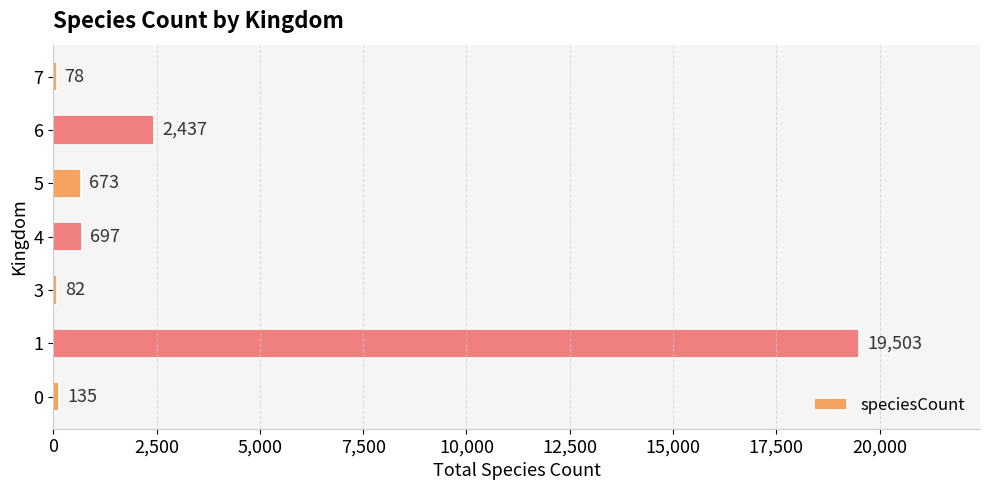

What is the difference between the maximum and minimum values?

19425